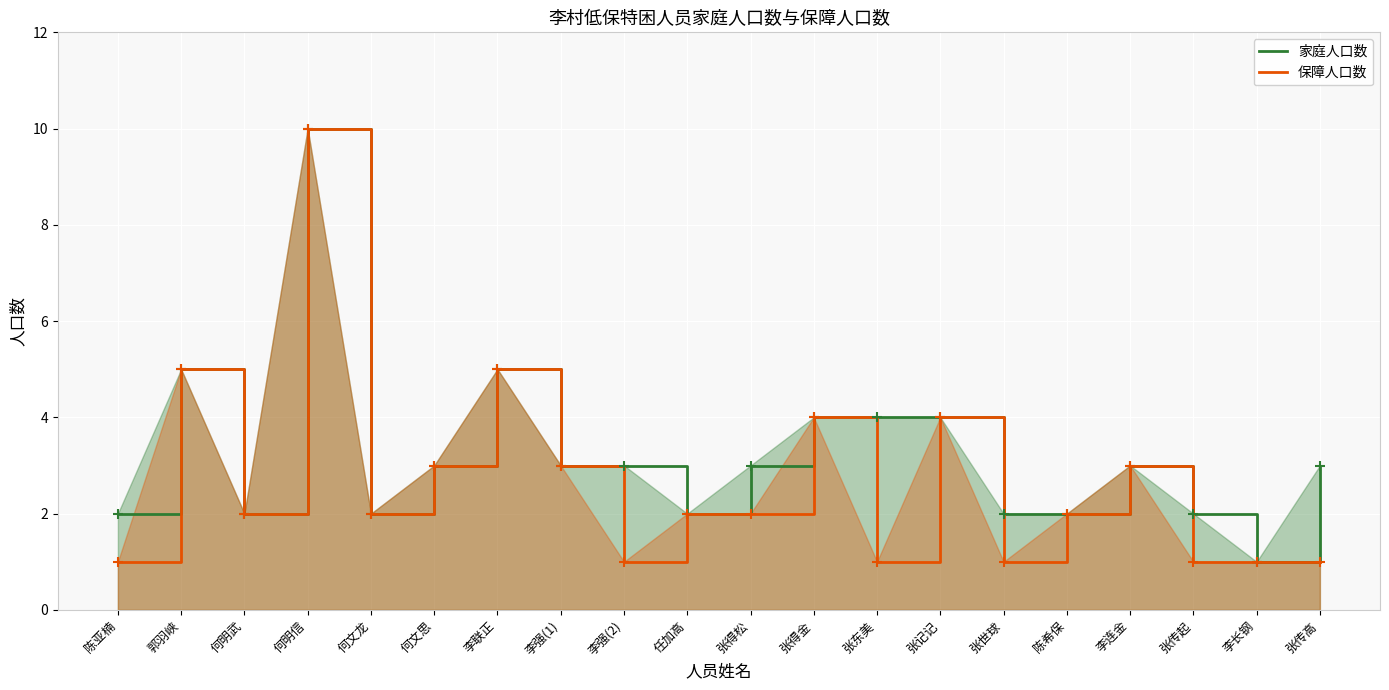

What is the difference between the highest and lowest values at 张传高?

2